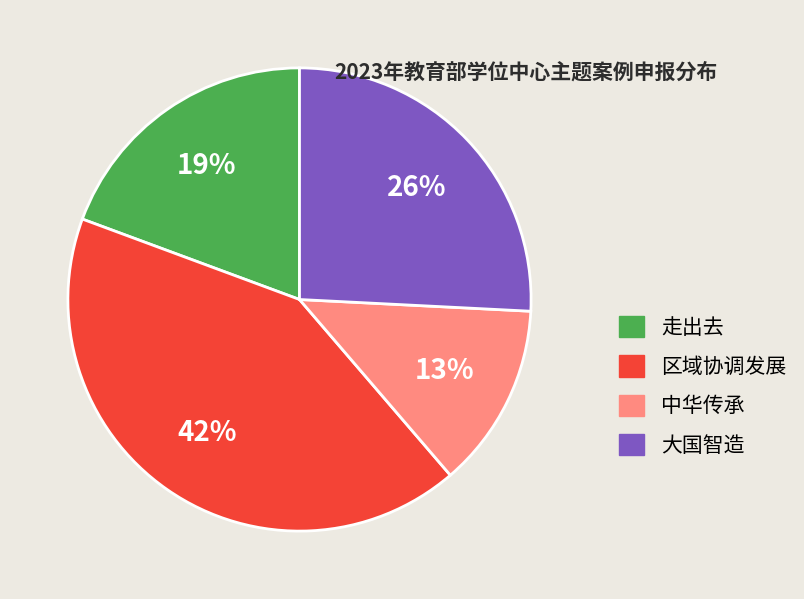

Is it true that 区域协调发展 is 49% of the pie?

False